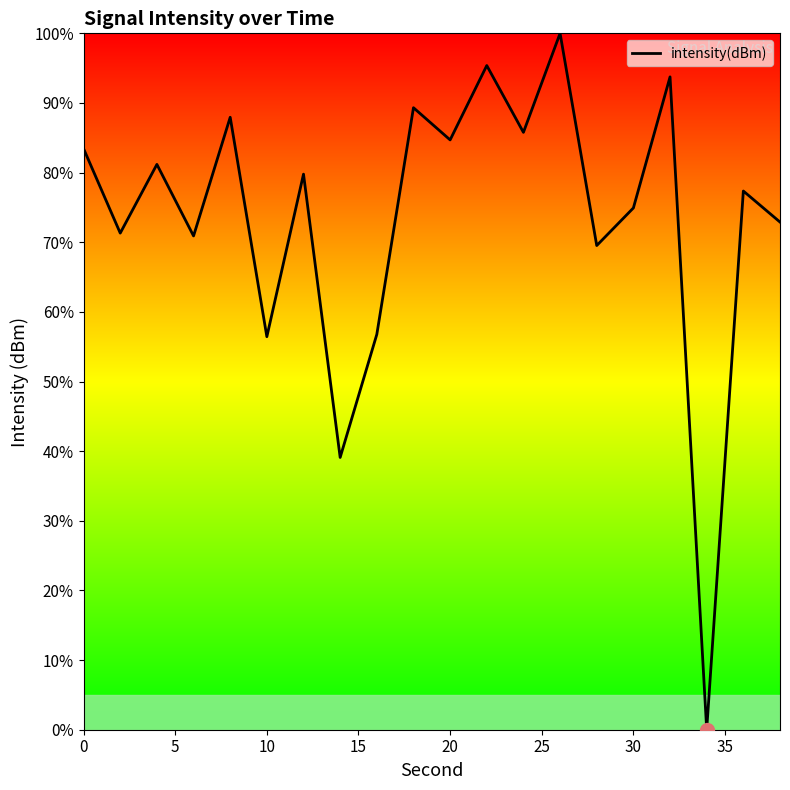

What is the maximum value shown in the chart?

100.0